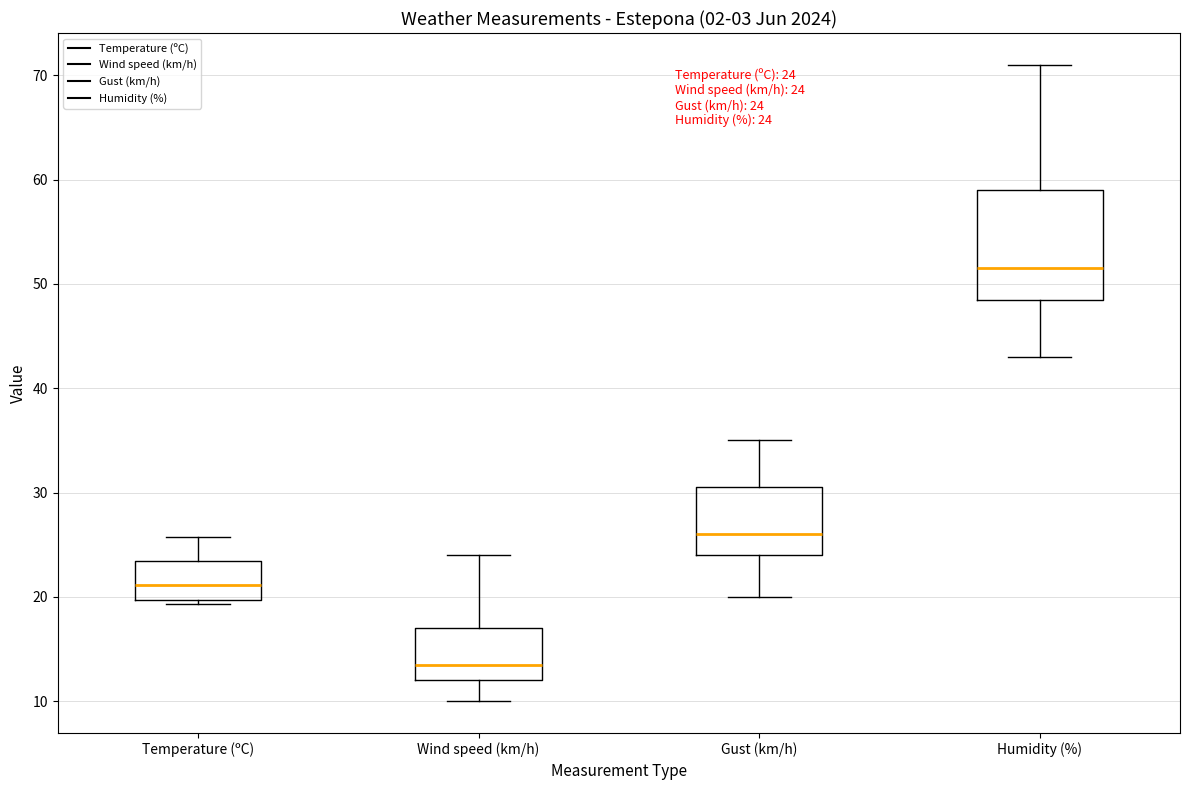

Which box is the tallest, from its lower edge to its upper edge?

Humidity (%)